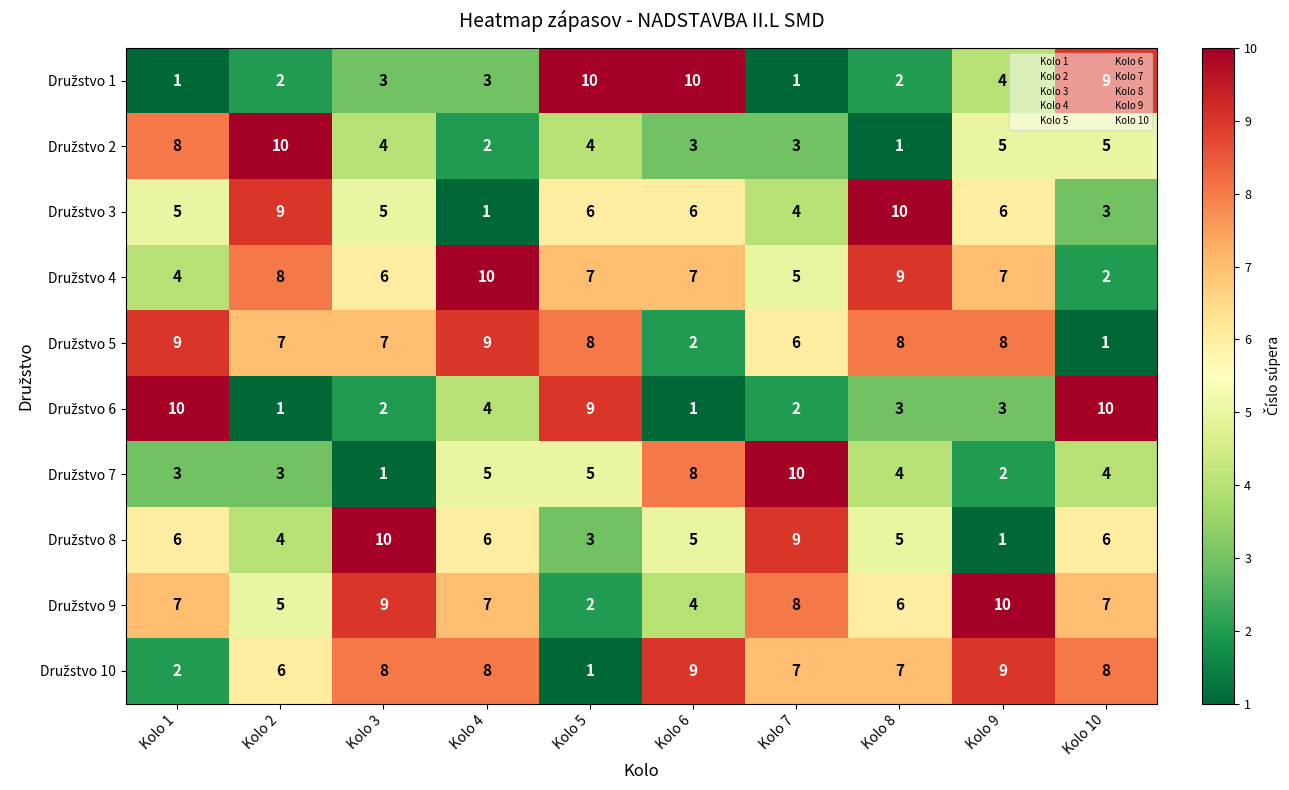

At how many categories does at least one series exceed 9?

10